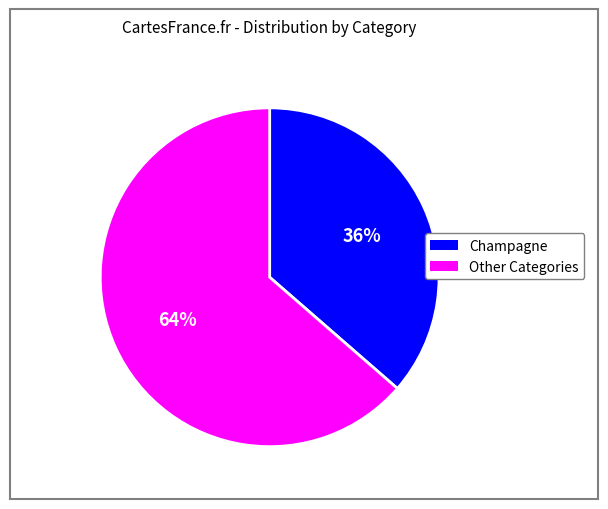

Is there a majority slice in this chart?

Yes